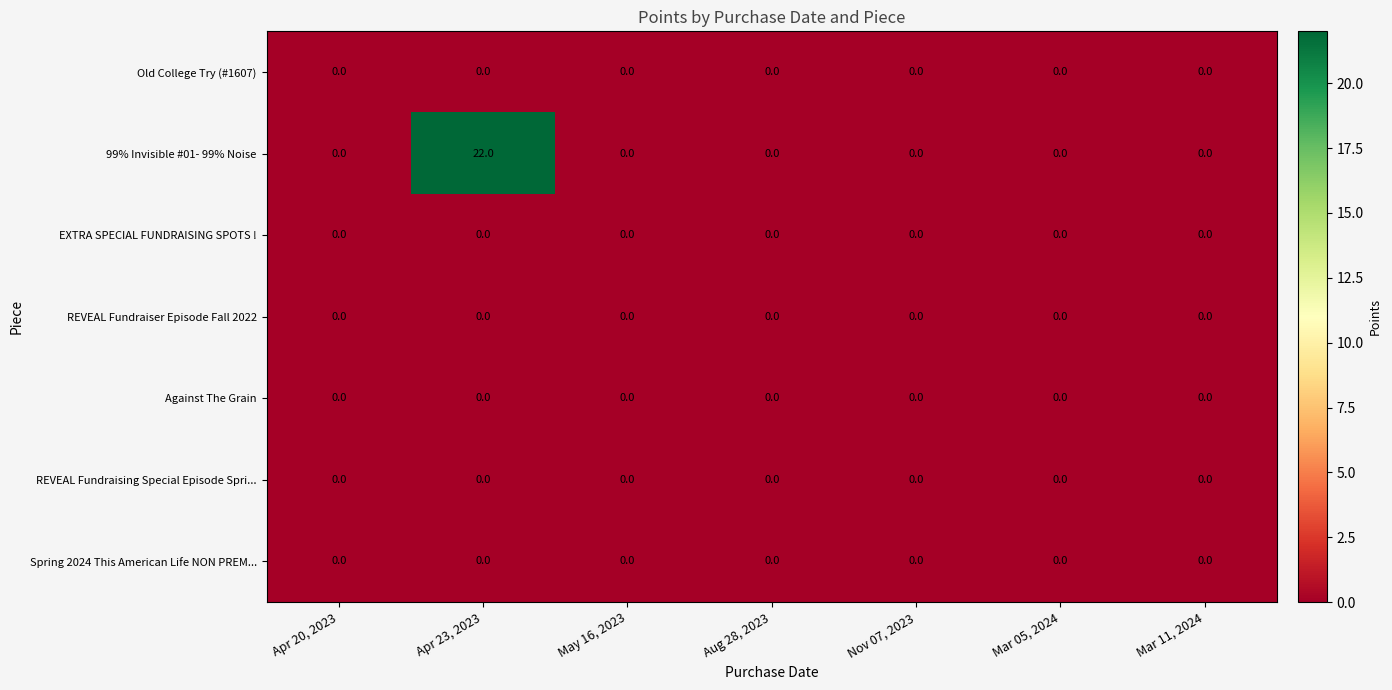

What is the maximum value shown in the chart?

22